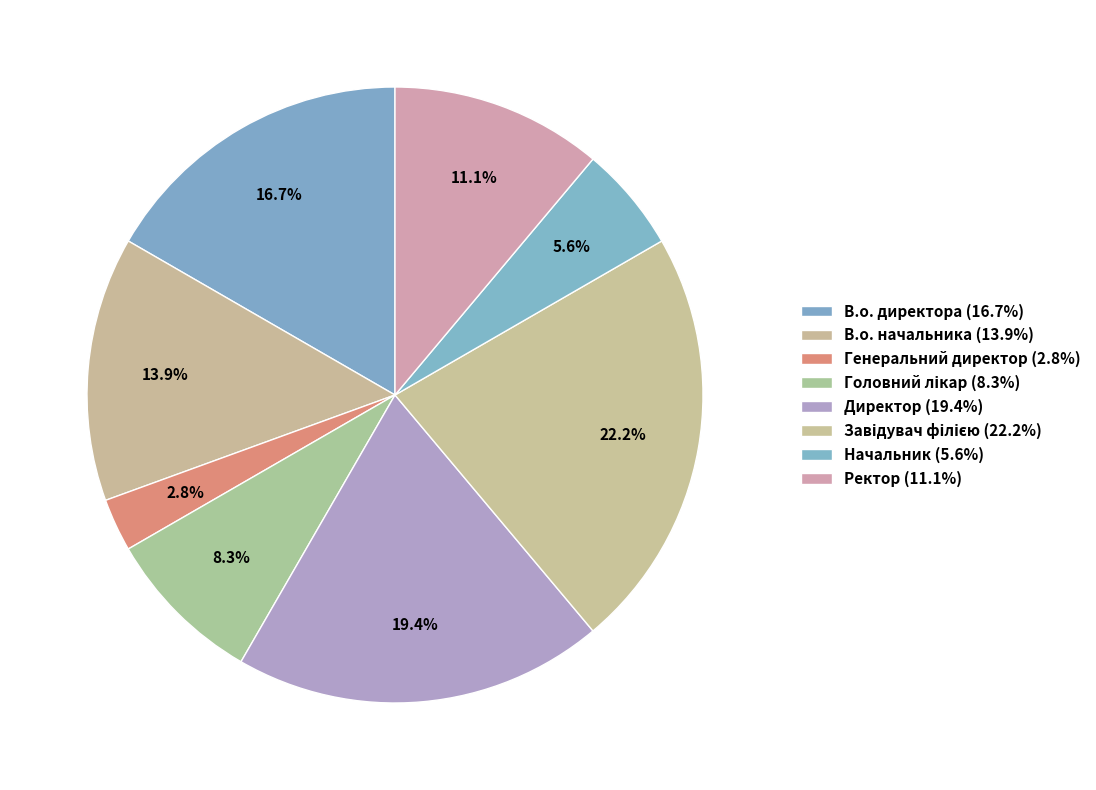

Combined, do Начальник and В.о. директора account for over 50%?

No